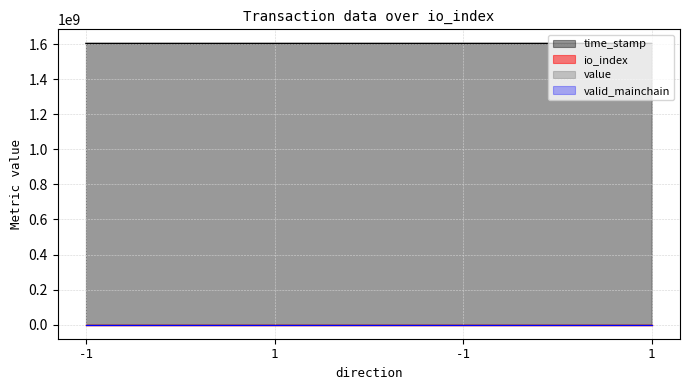

Which series has the largest total across all categories?

time_stamp